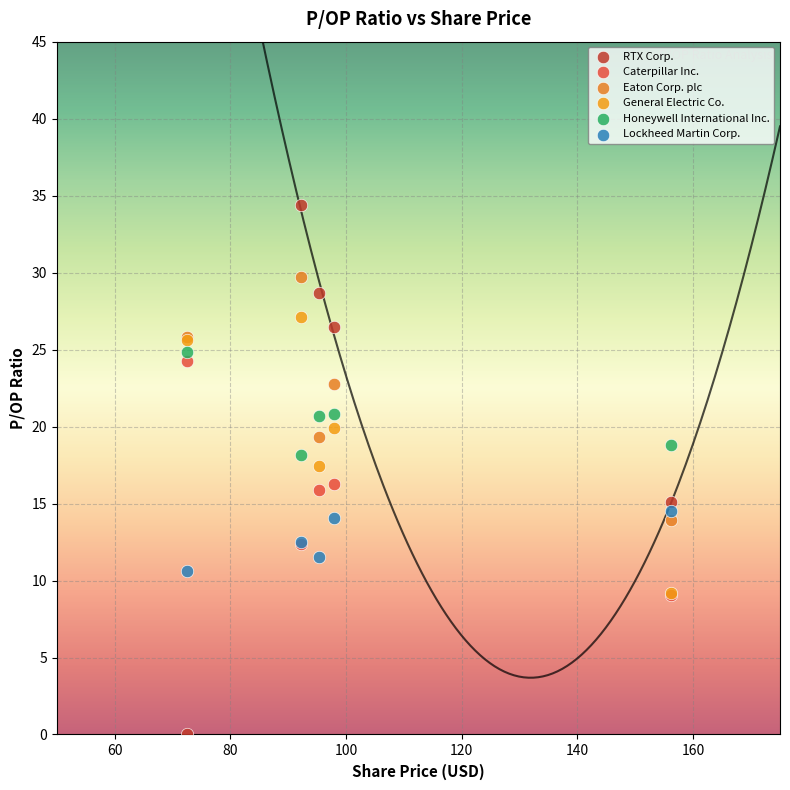

Which series has the widest spread of Y values?

RTX Corp.